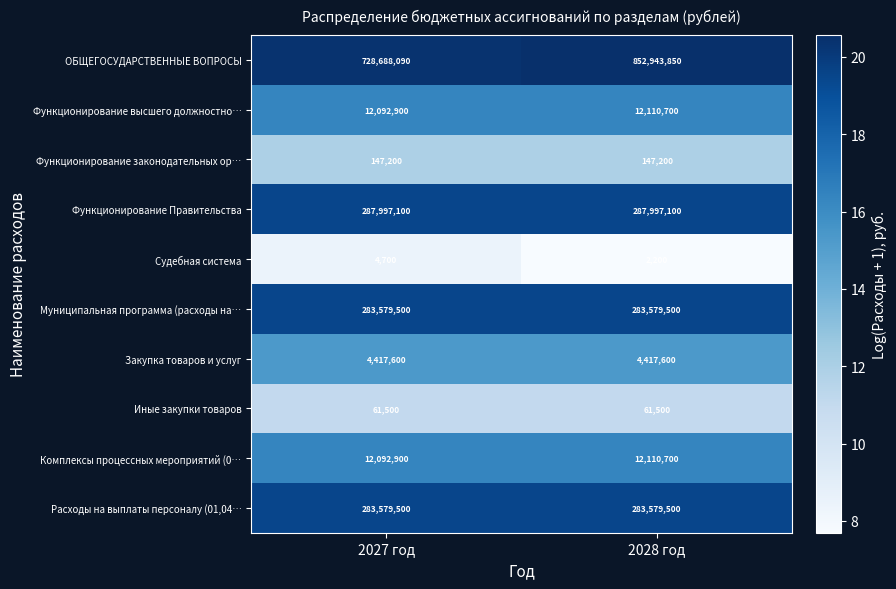

Which series has the widest spread of values?

ОБЩЕГОСУДАРСТВЕННЫЕ ВОПРОСЫ